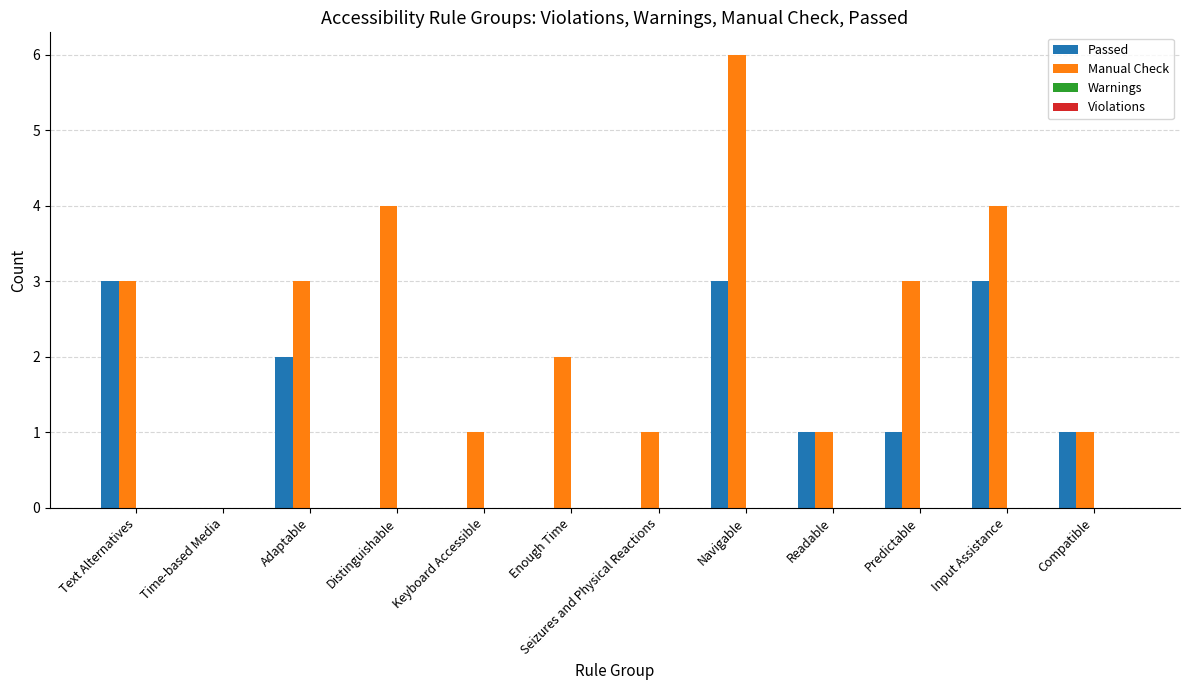

At which category is the sum across all series the highest?

Navigable